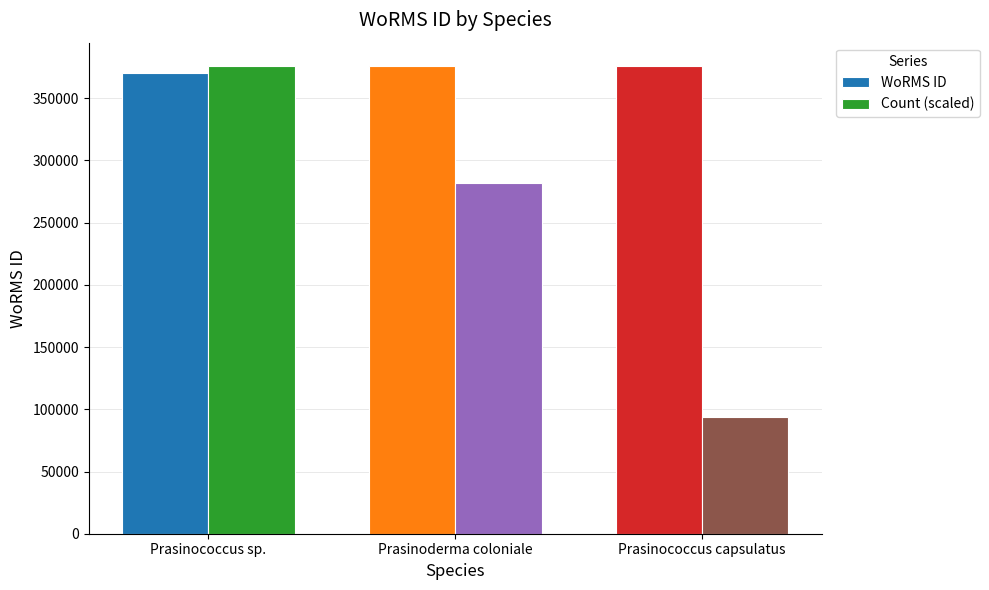

What is the sum of the WoRMS ID values at Prasinococcus sp. and Prasinoderma coloniale?

745978.0